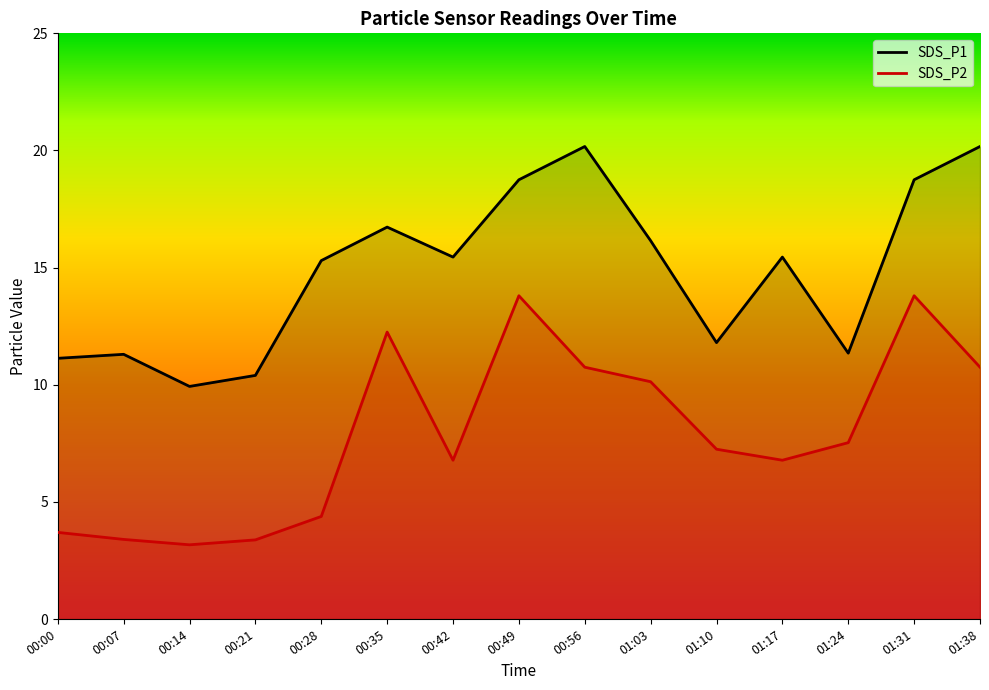

List the series in order of their peak value, lowest first.

SDS_P2, SDS_P1